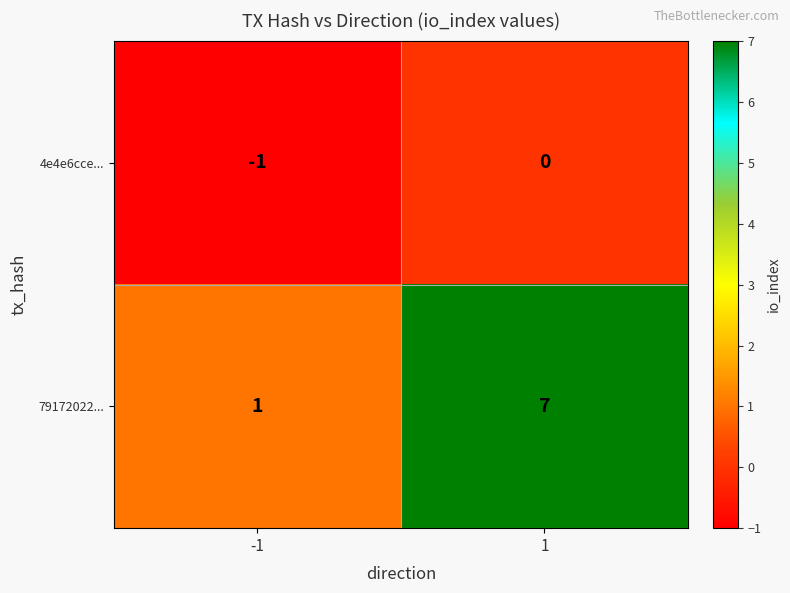

What is the difference between the maximum and minimum values in the 79172022... series?

6